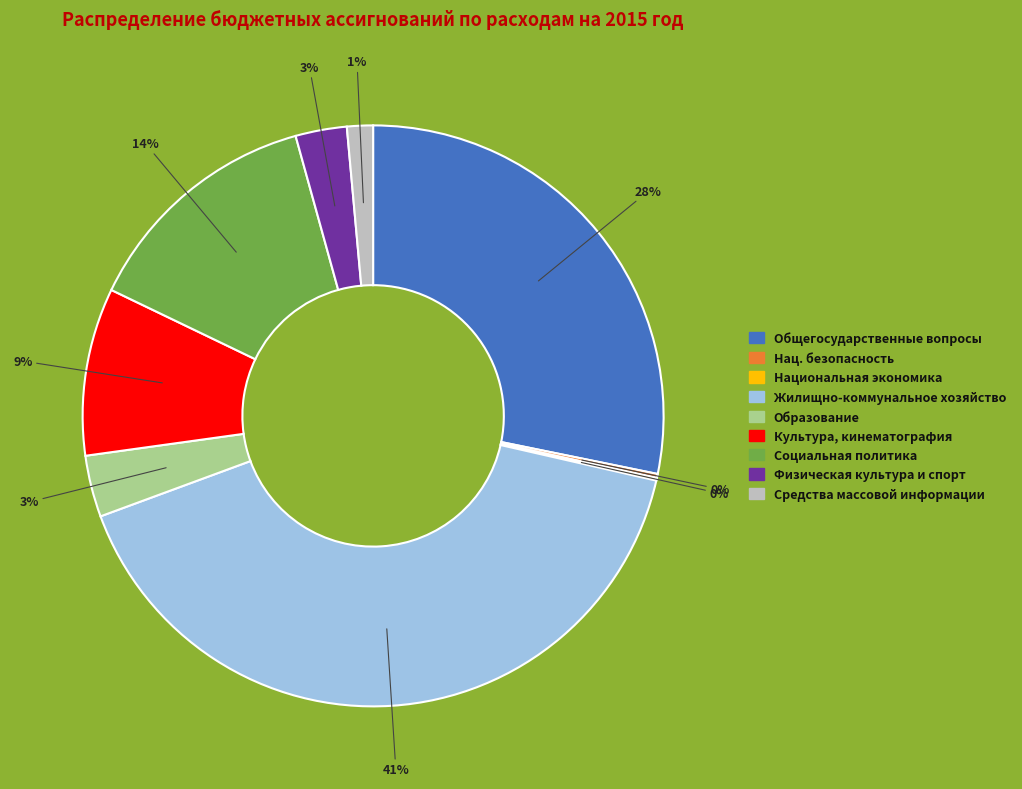

Is there any slice that represents more than half of the pie?

No